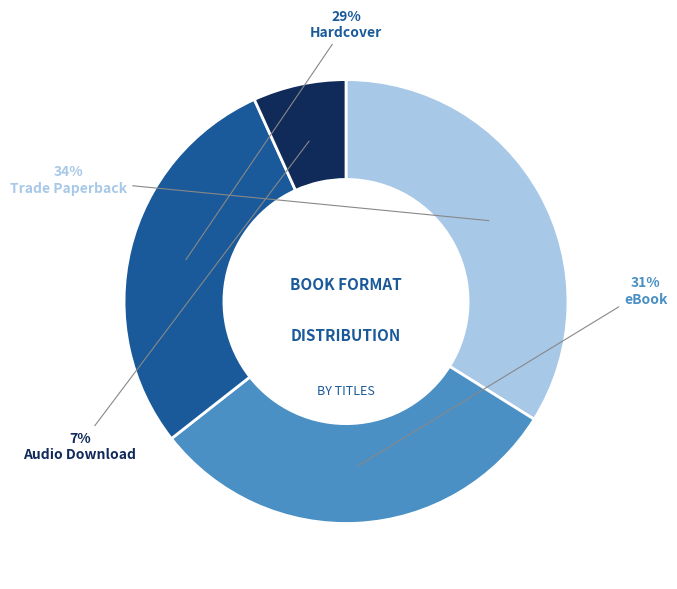

How many segments does this pie chart have?

4